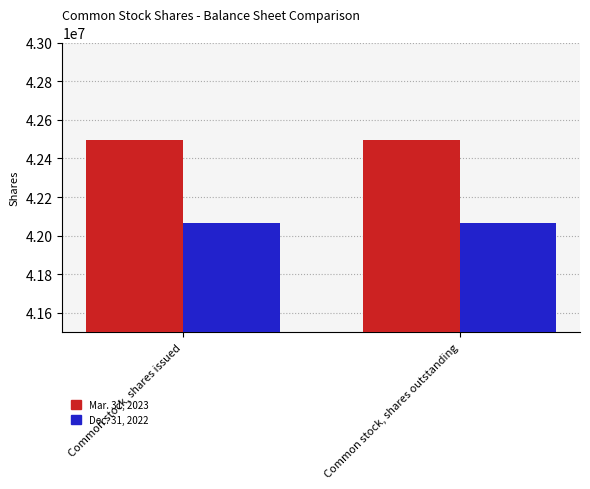

At how many categories does at least one series exceed 42135960?

2